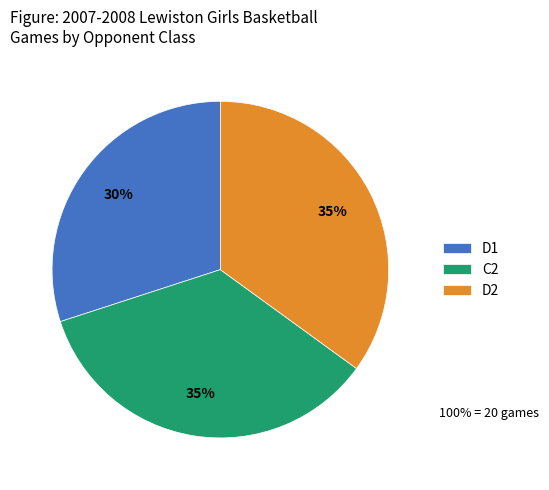

To the nearest percent, what is the difference between the largest and smallest slice percentages?

5%